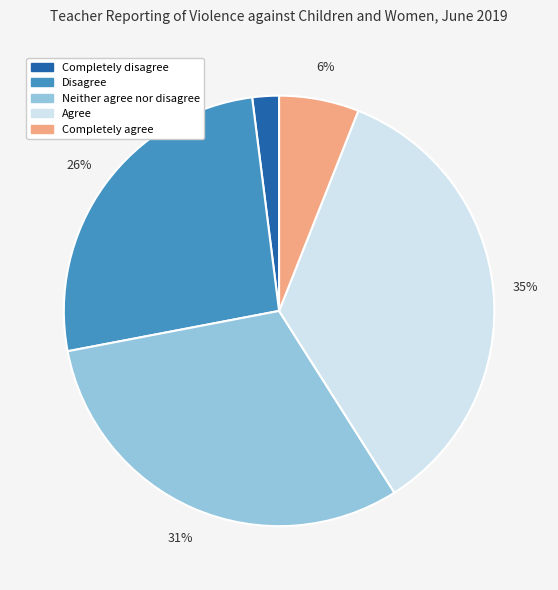

To the nearest percent, what is the difference between the largest and smallest slice percentages?

33%